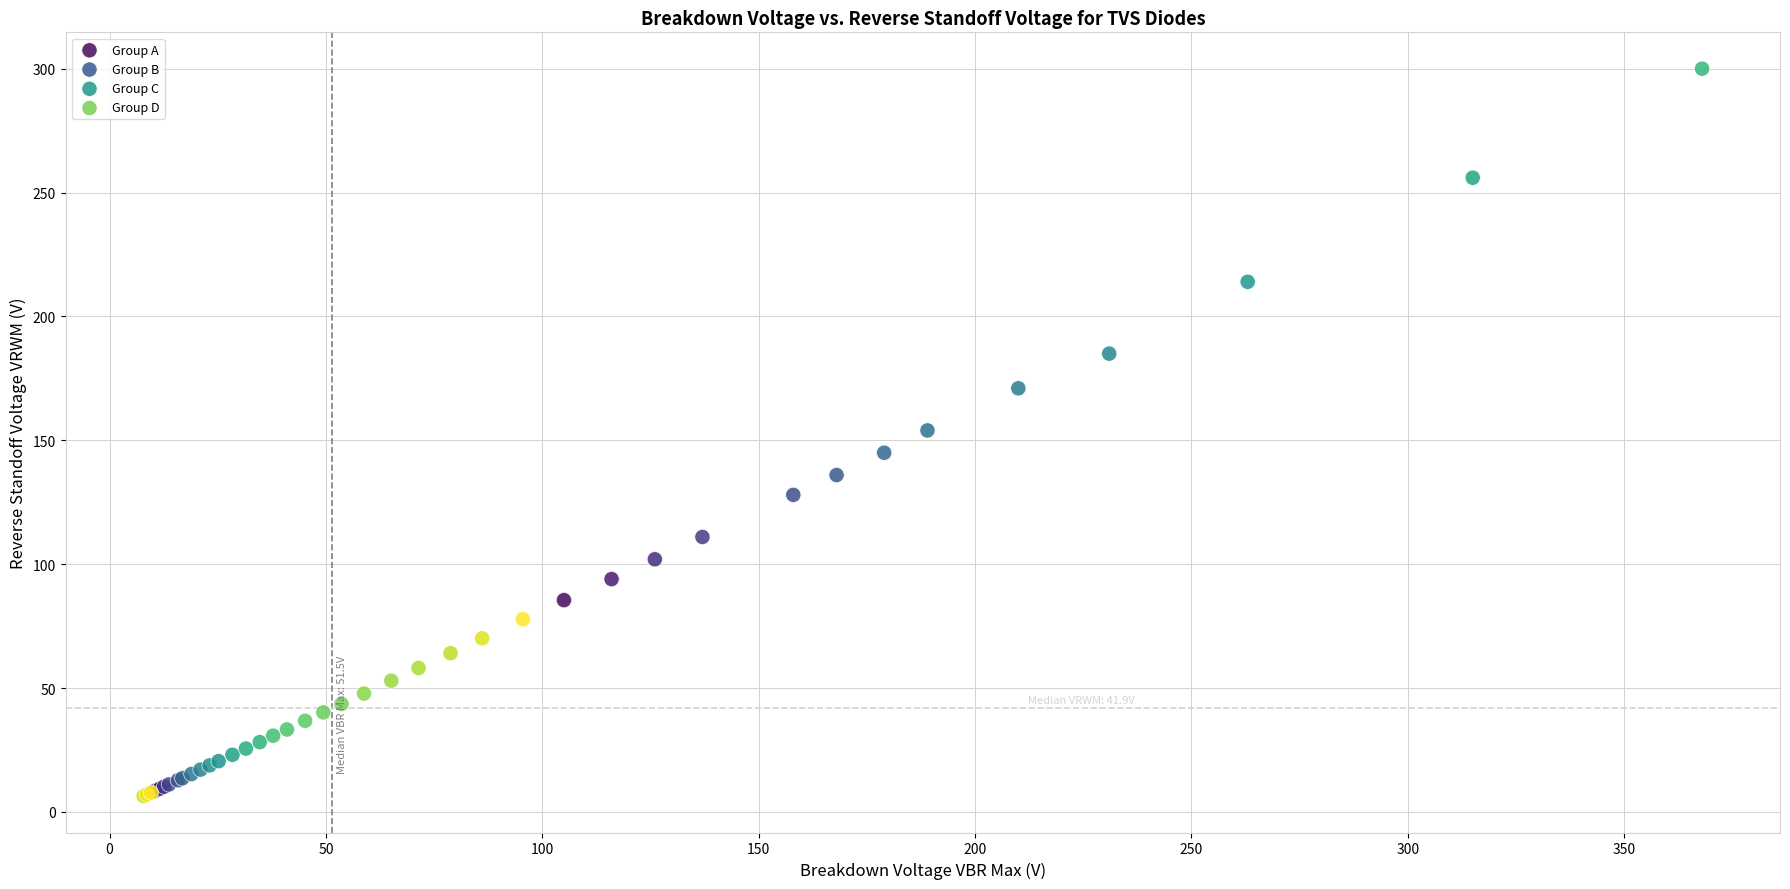

Which series contains the highest Y value?

Group C